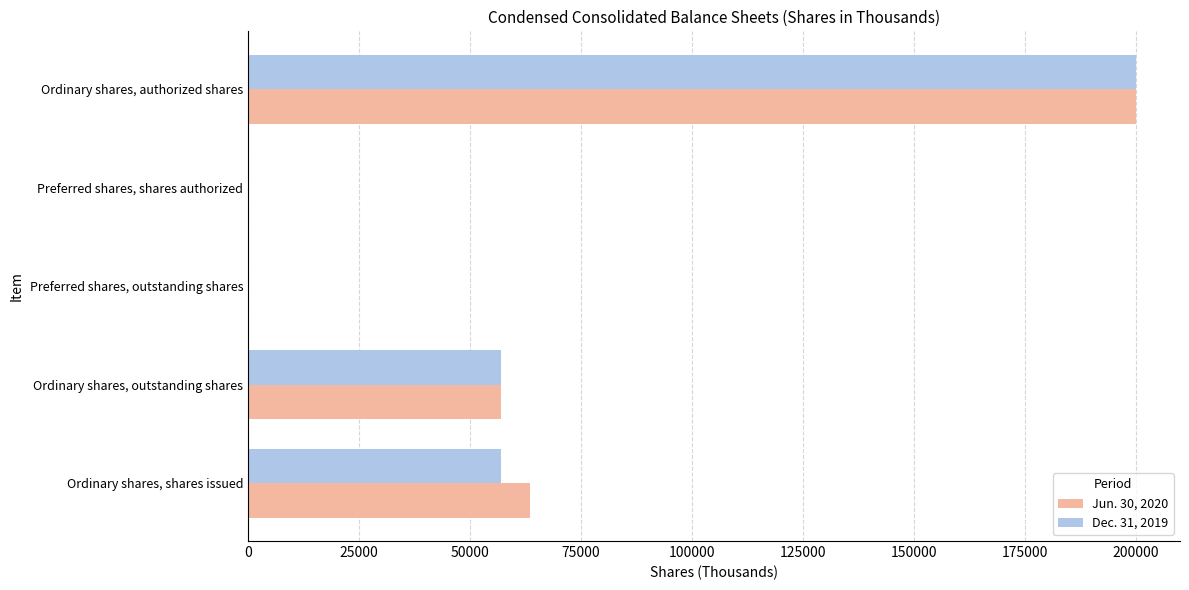

At which category is the sum across all series the highest?

Ordinary shares, authorized shares